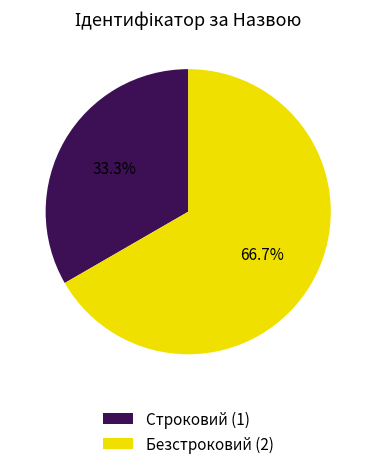

Rank the categories by value from highest to lowest.

Безстроковий, Строковий